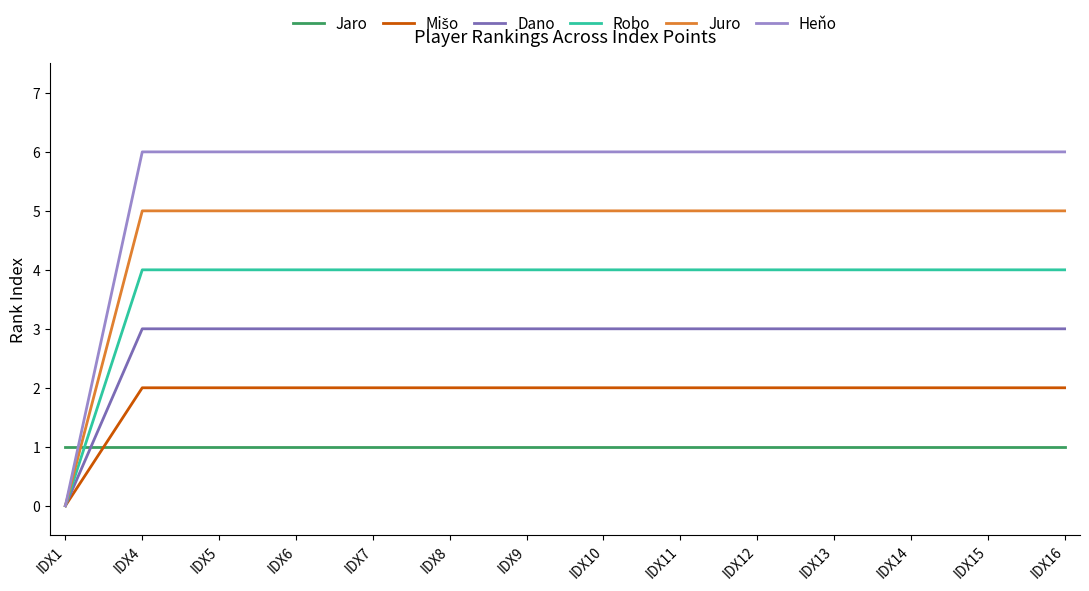

The value of Robo at IDX11 is 4. True or false?

True